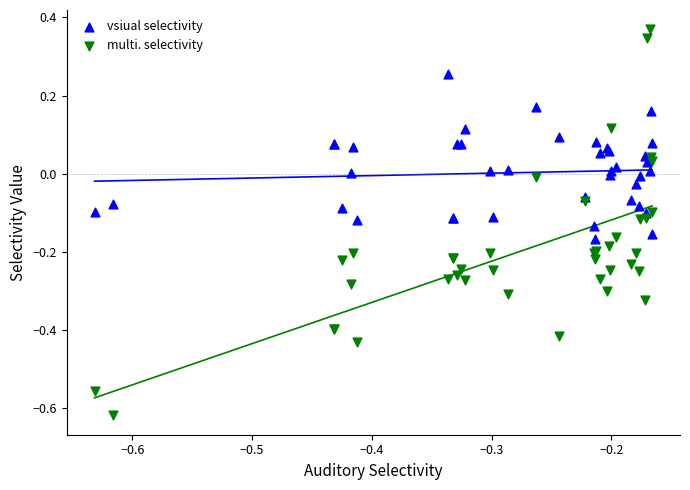

What is the X range (max minus min) for the scatter plot?

0.5